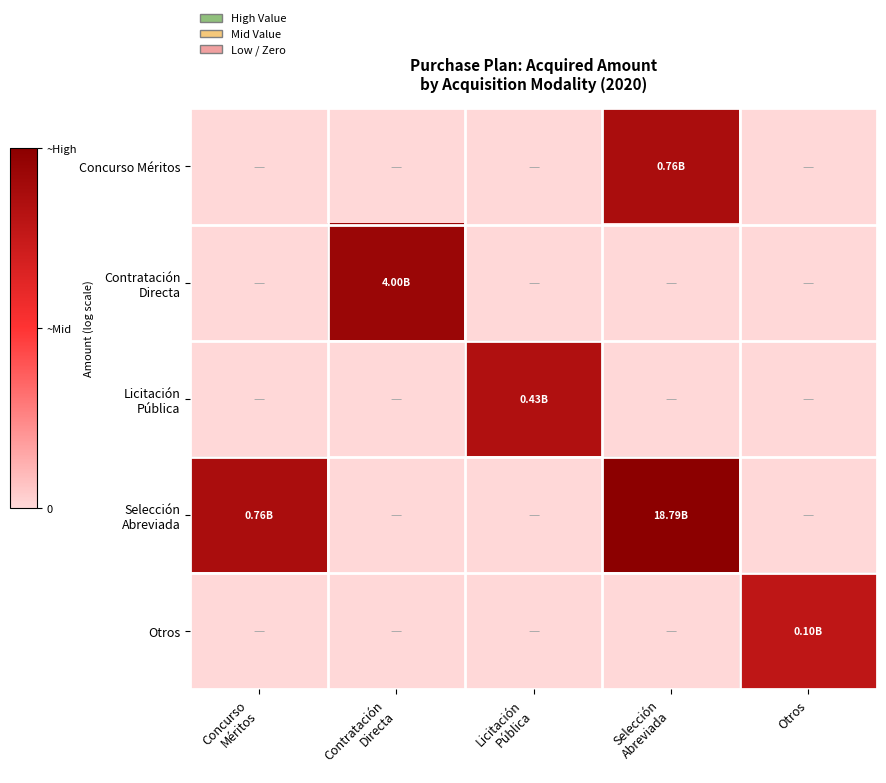

Which label corresponds to the largest value in the chart?

Selección
Abreviada